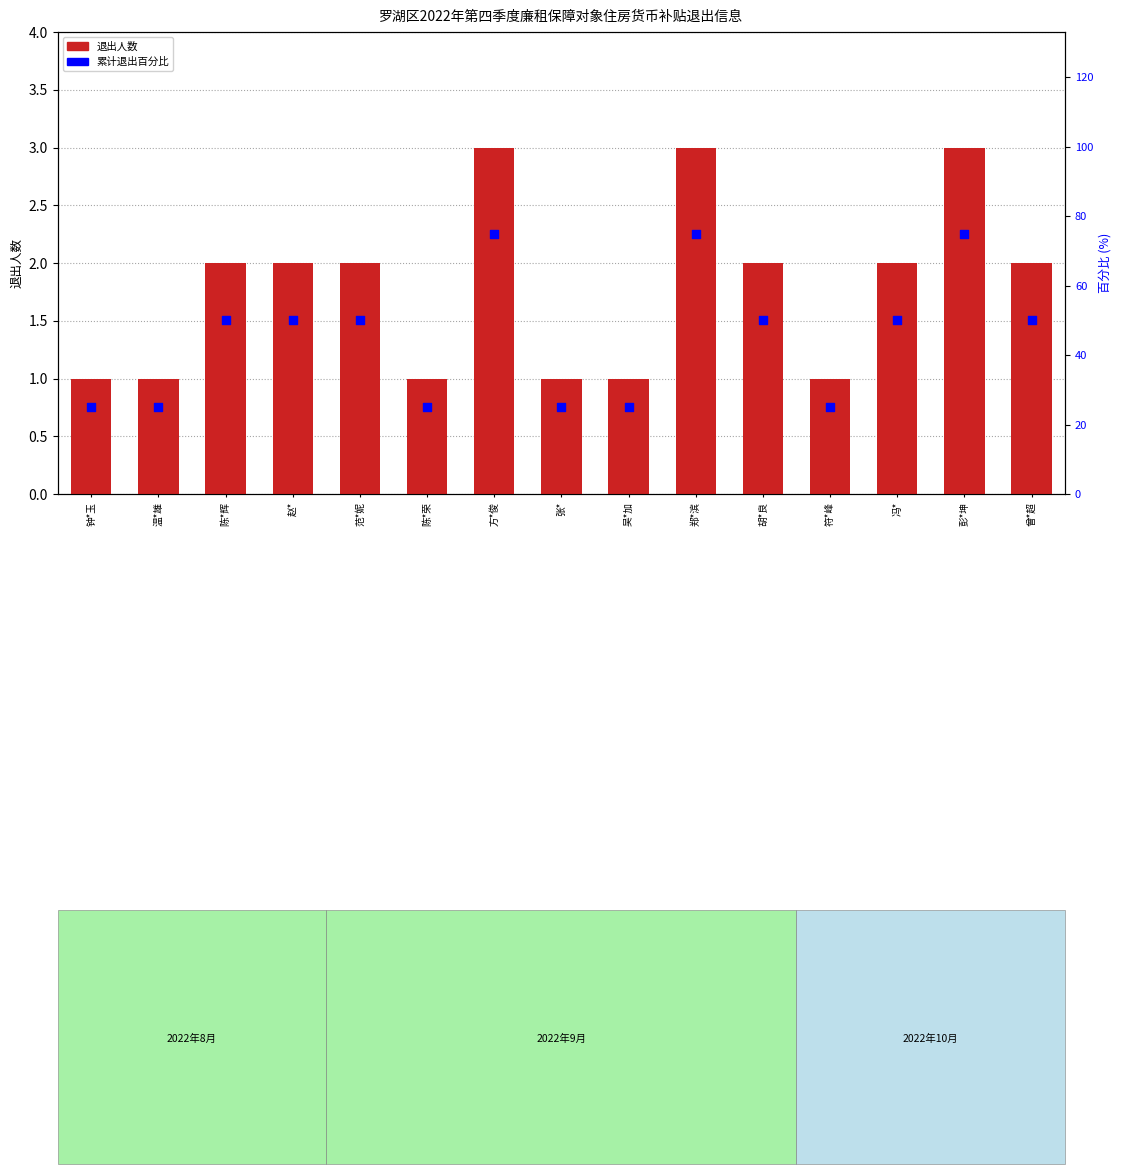

Which series has the widest spread of Y values?

累计退出百分比